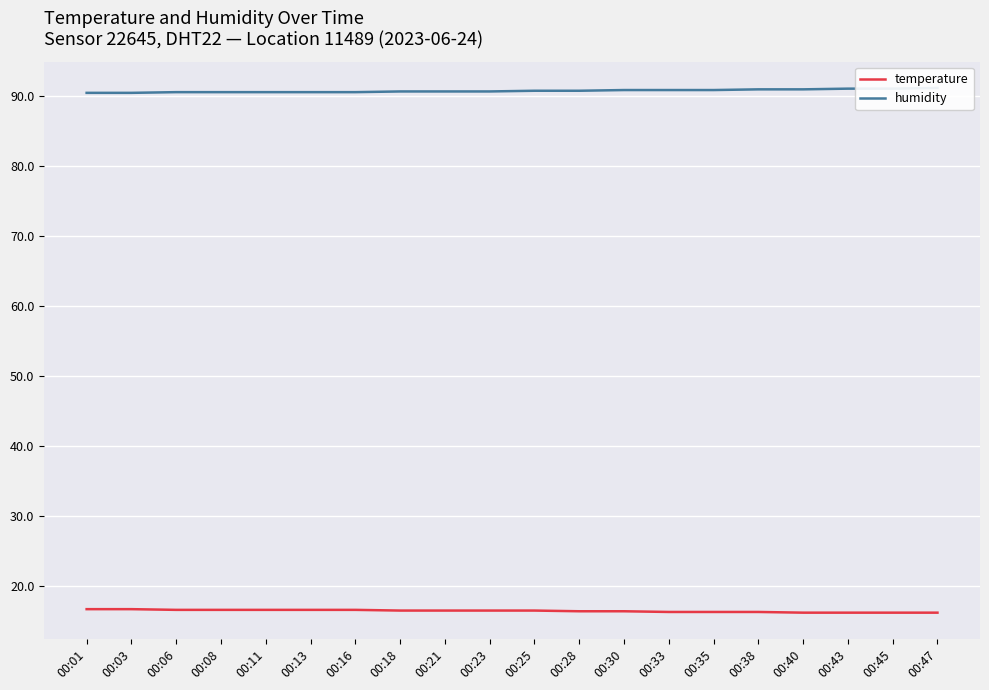

Which series has the largest total across all categories?

humidity